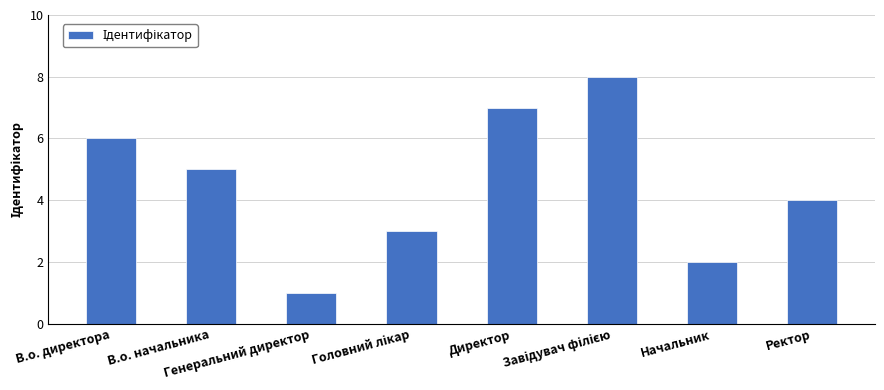

What is the difference between the second highest and second lowest values?

5